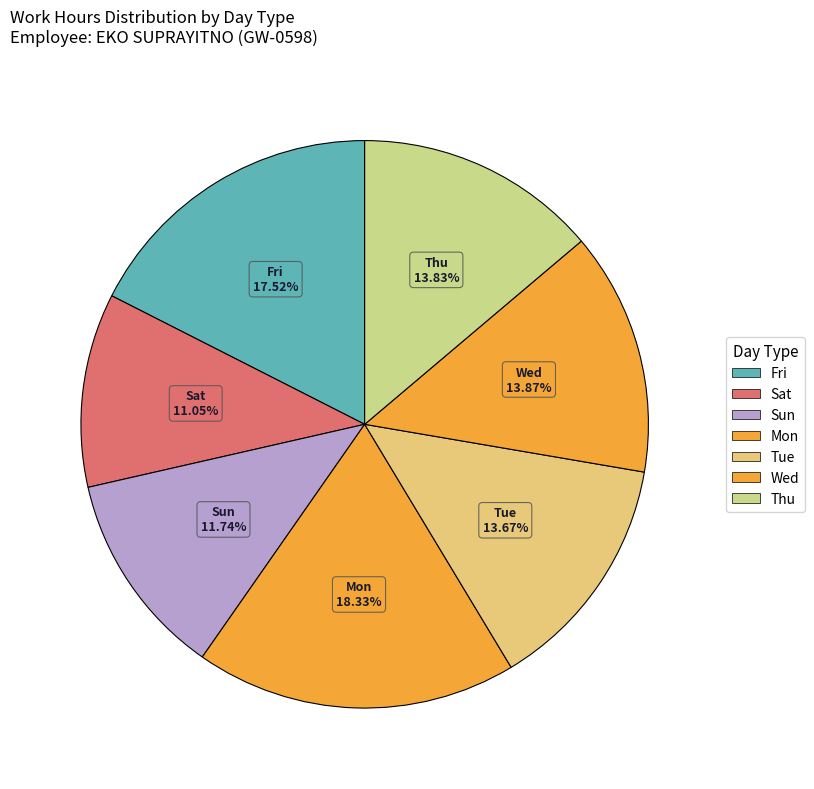

How many slices are in this pie chart?

7